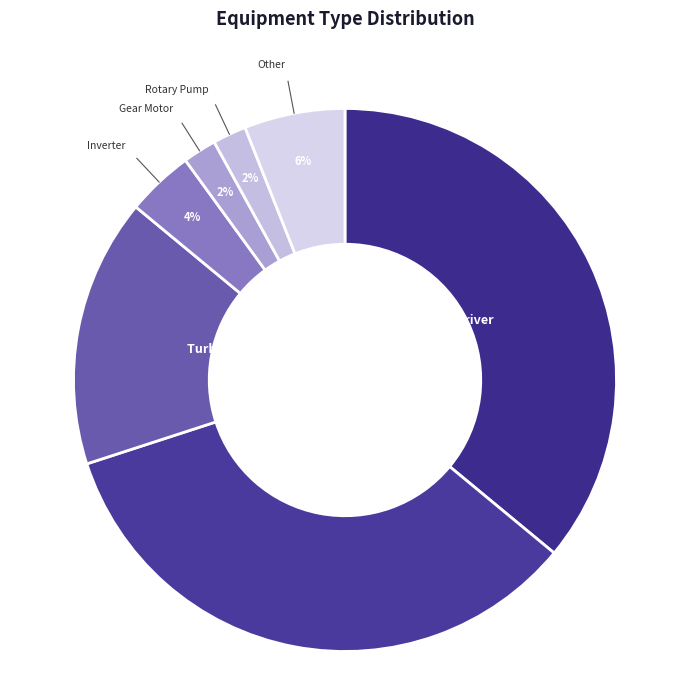

Which category has the biggest portion of the pie?

Servo Driver